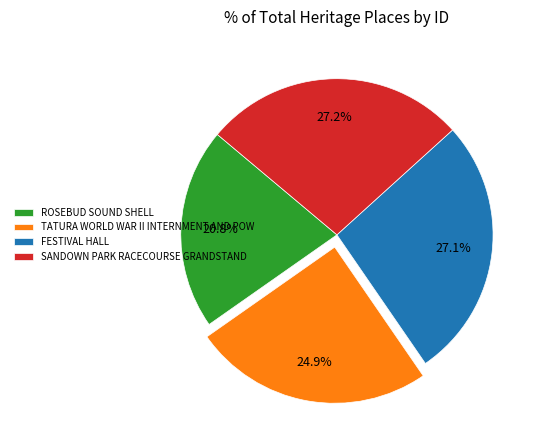

What percentage is the TATURA WORLD WAR II INTERNMENT AND POW slice, to the nearest percent?

25%